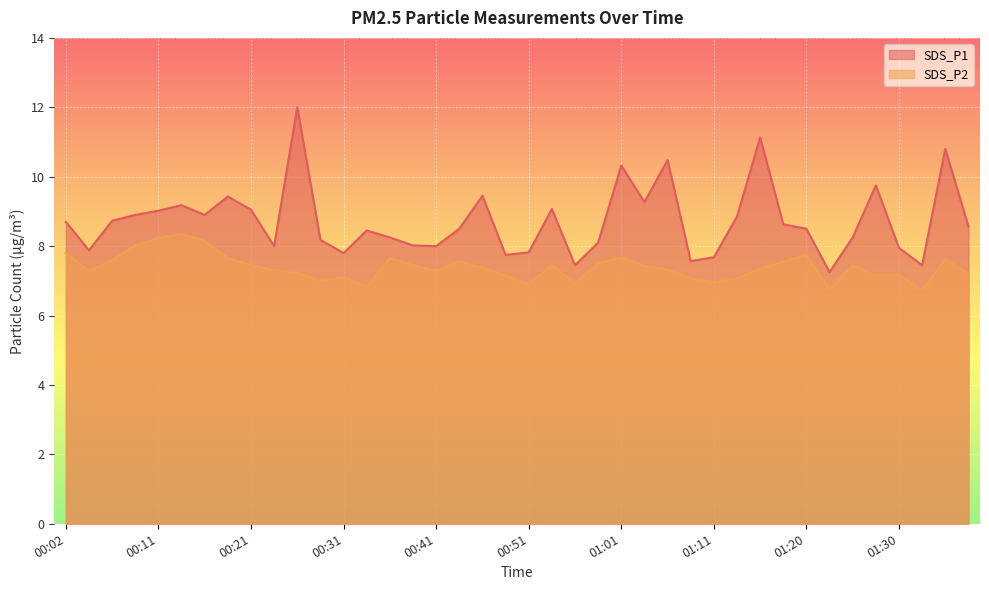

Rank the series at 01:35 from highest to lowest value.

SDS_P1, SDS_P2